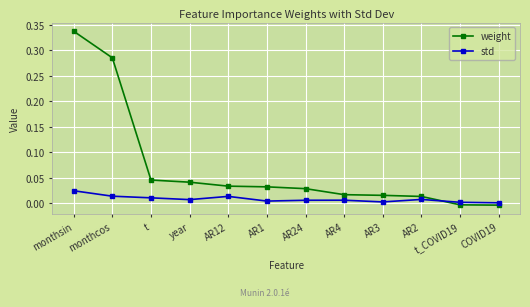

What is the sum of all weight values?

0.8